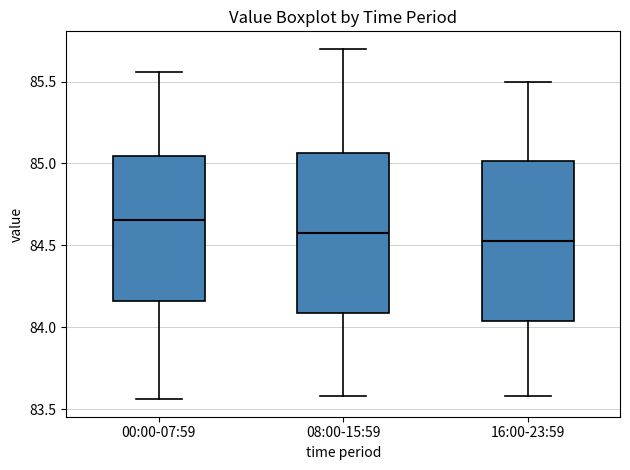

Which box's median line is the highest?

00:00-07:59